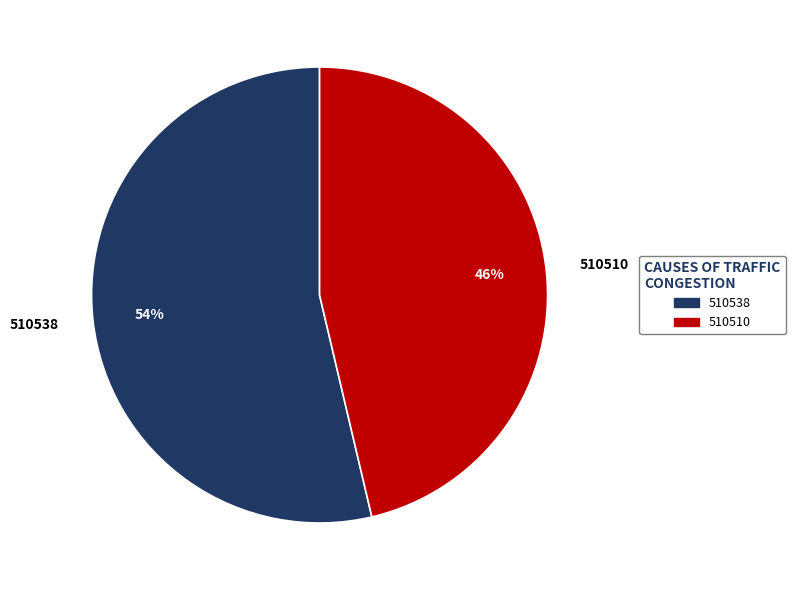

What is the ratio of the value at 510538 to the value at 510510?

1.2